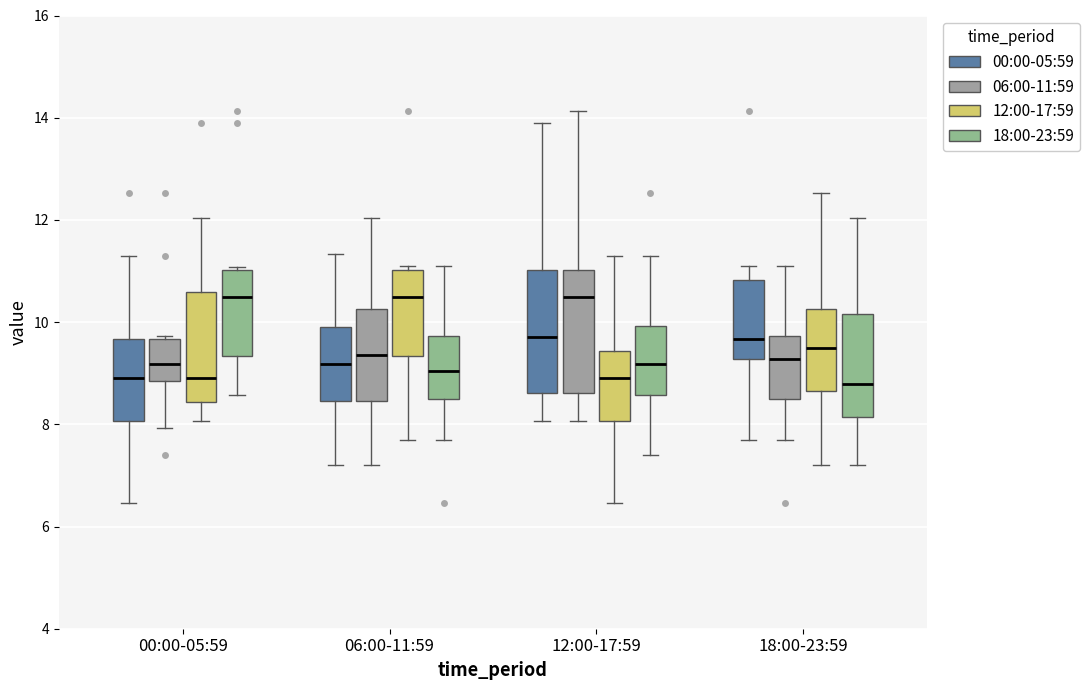

Where is the upper edge of the box for 06:00-11:59 (12:00-17:59) on the y-axis? The values are not printed on the chart, so give them approximately, as read against the axis.

11.0